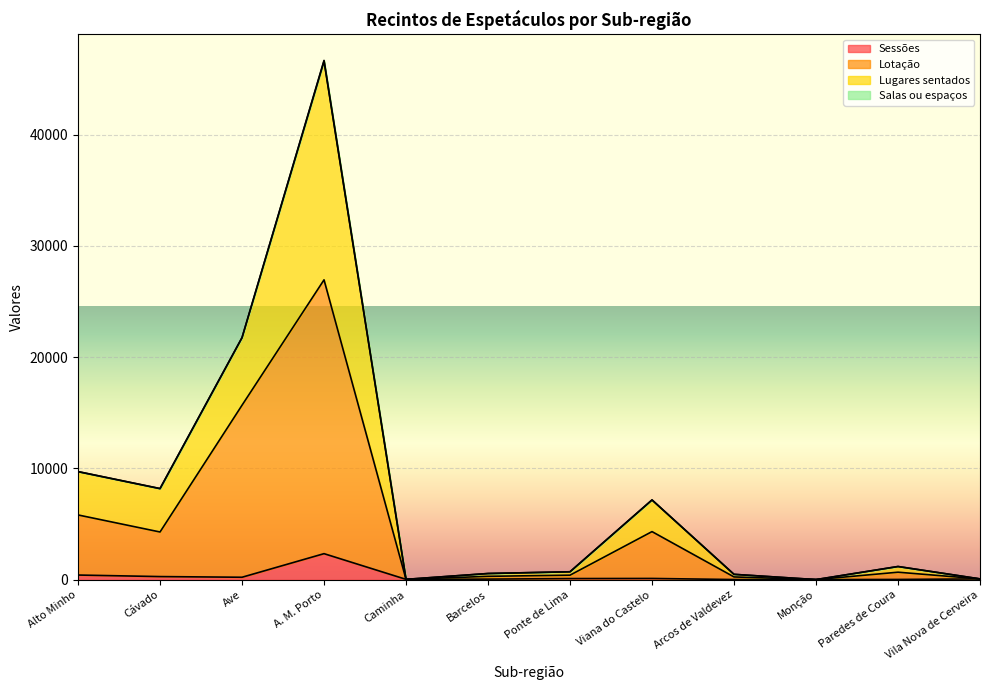

Which series has the largest range (max minus min)?

Lugares sentados